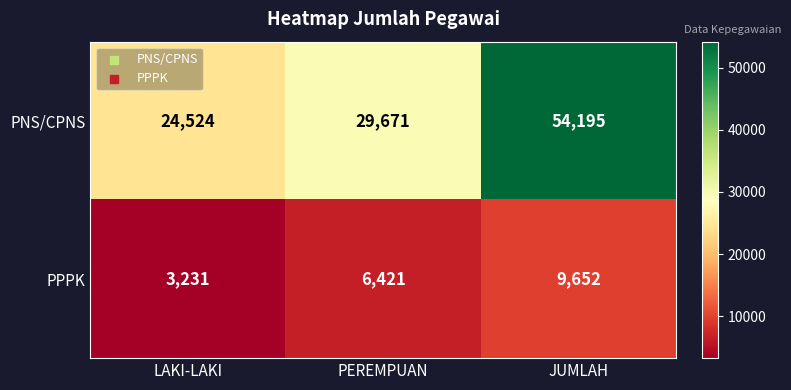

What is the difference between the highest and lowest values at PEREMPUAN?

23250